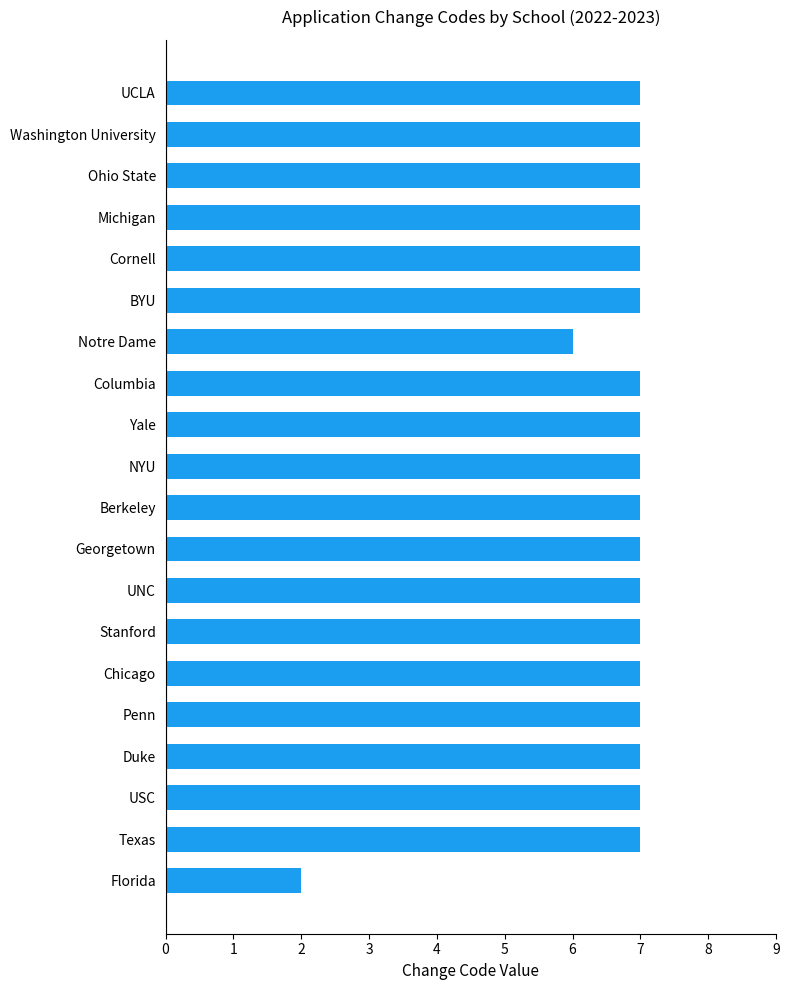

Approximately how many times larger is the value at Yale compared to BYU?

1.0